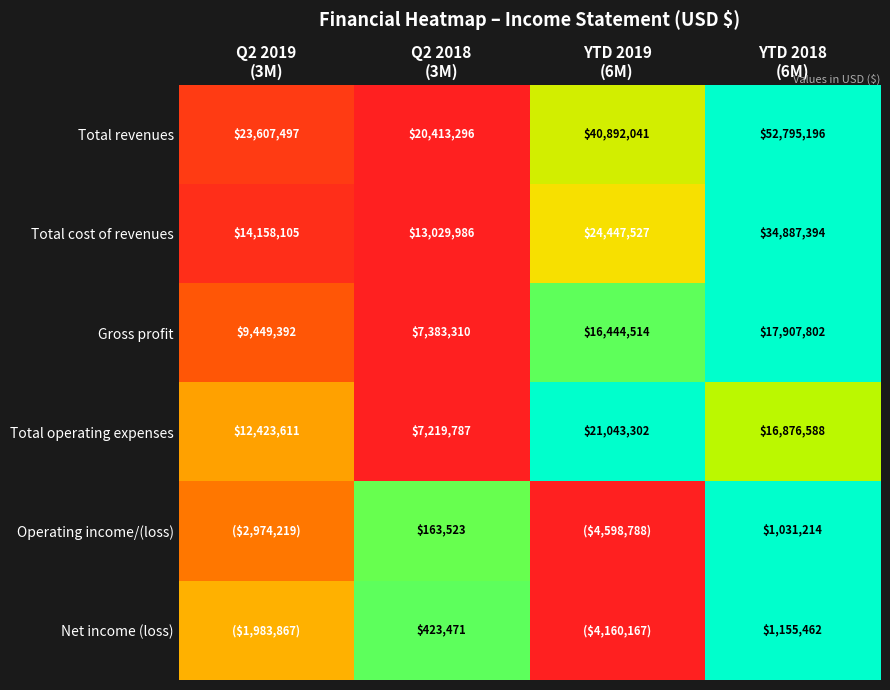

At which category is the sum across all series the highest?

YTD 2018
(6M)